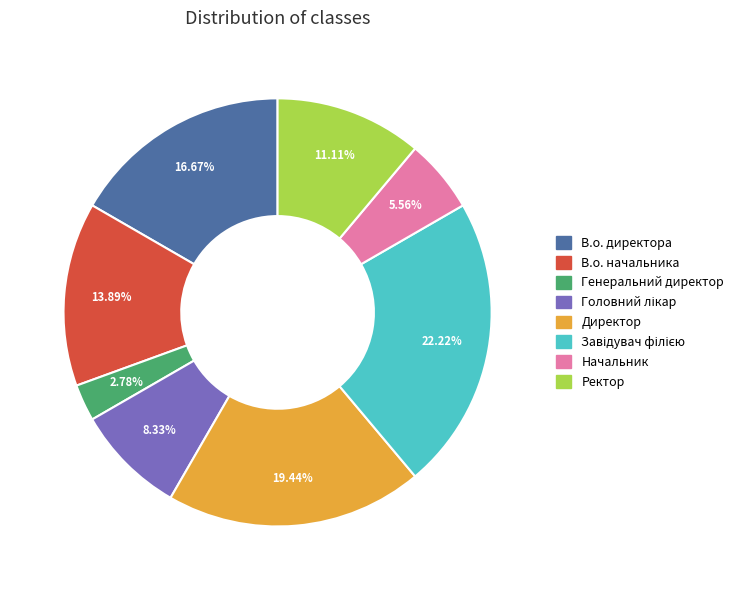

What percentage do Начальник and В.о. директора together represent?

22.2%